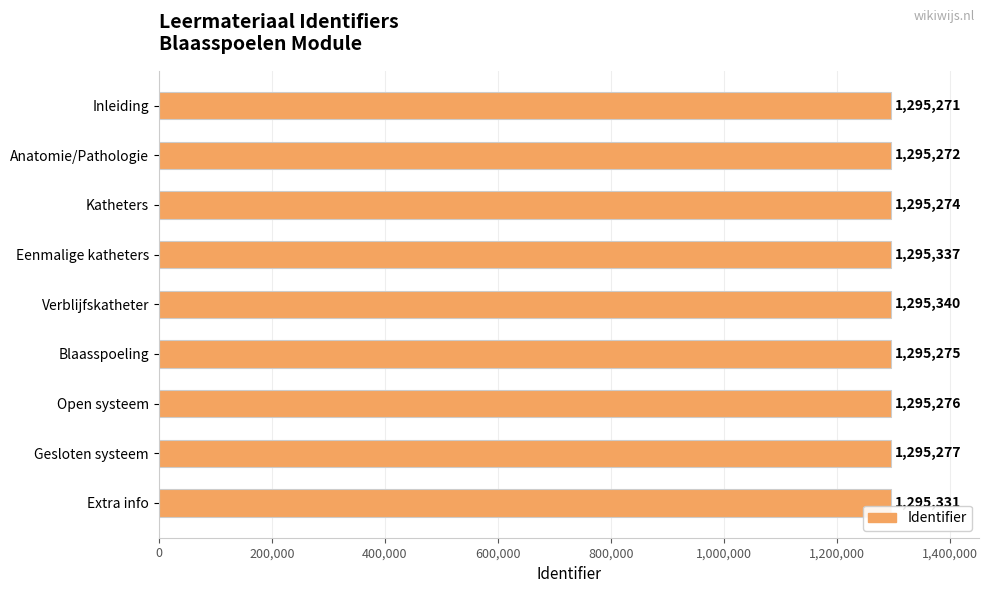

The value at Katheters is 1295274. True or false?

True